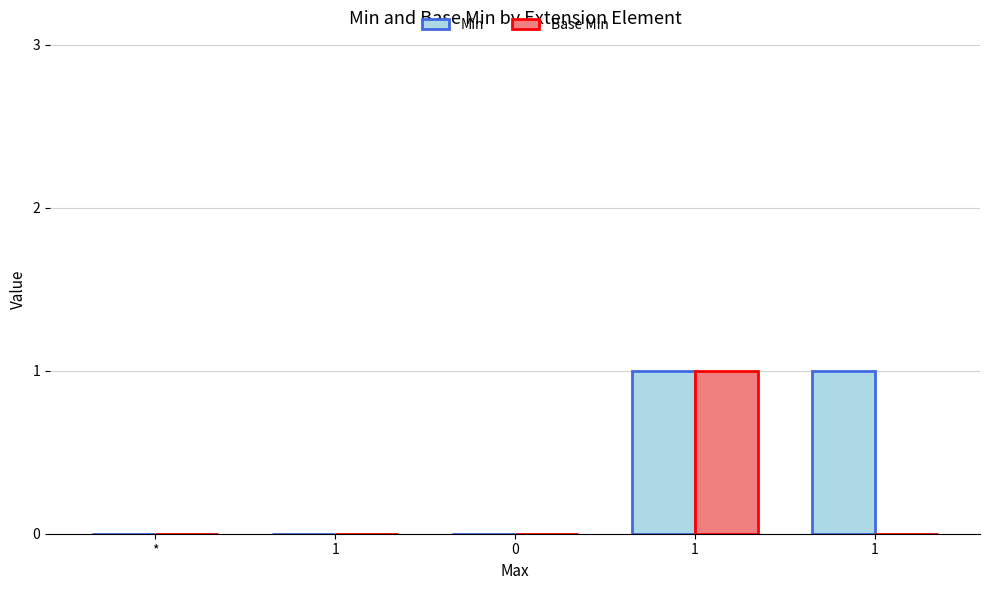

What are all the series names shown in the legend?

Min, Base Min